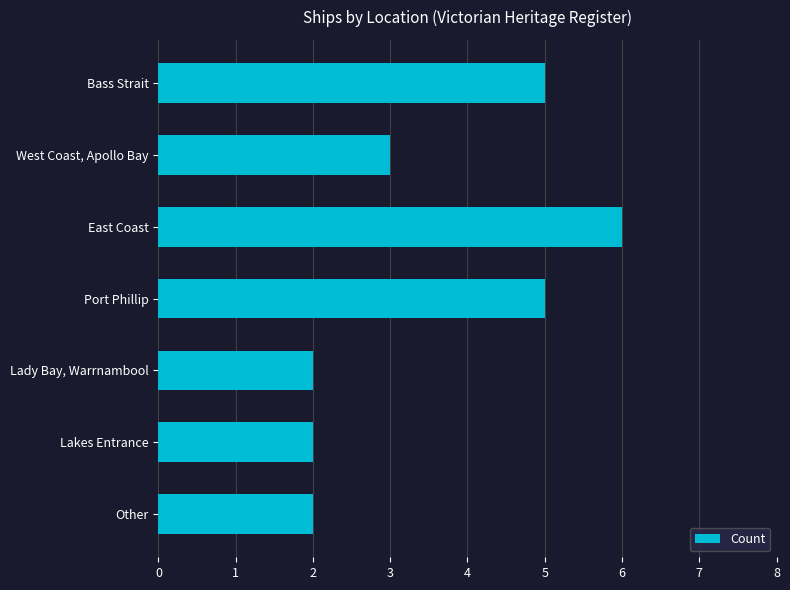

What position from the top is Port Phillip?

4